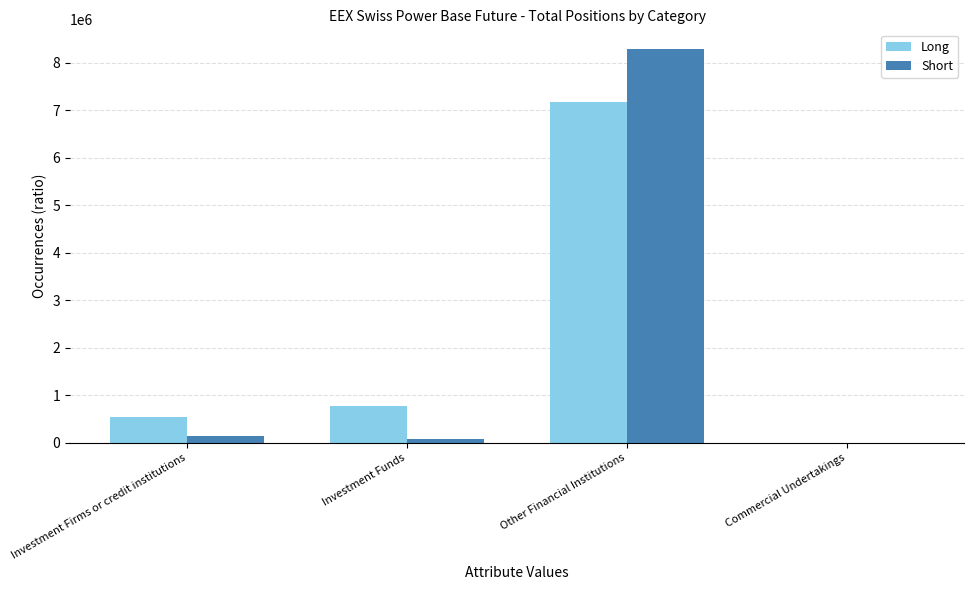

Is it true that Long equals 3576591.3 at Other Financial Institutions?

False